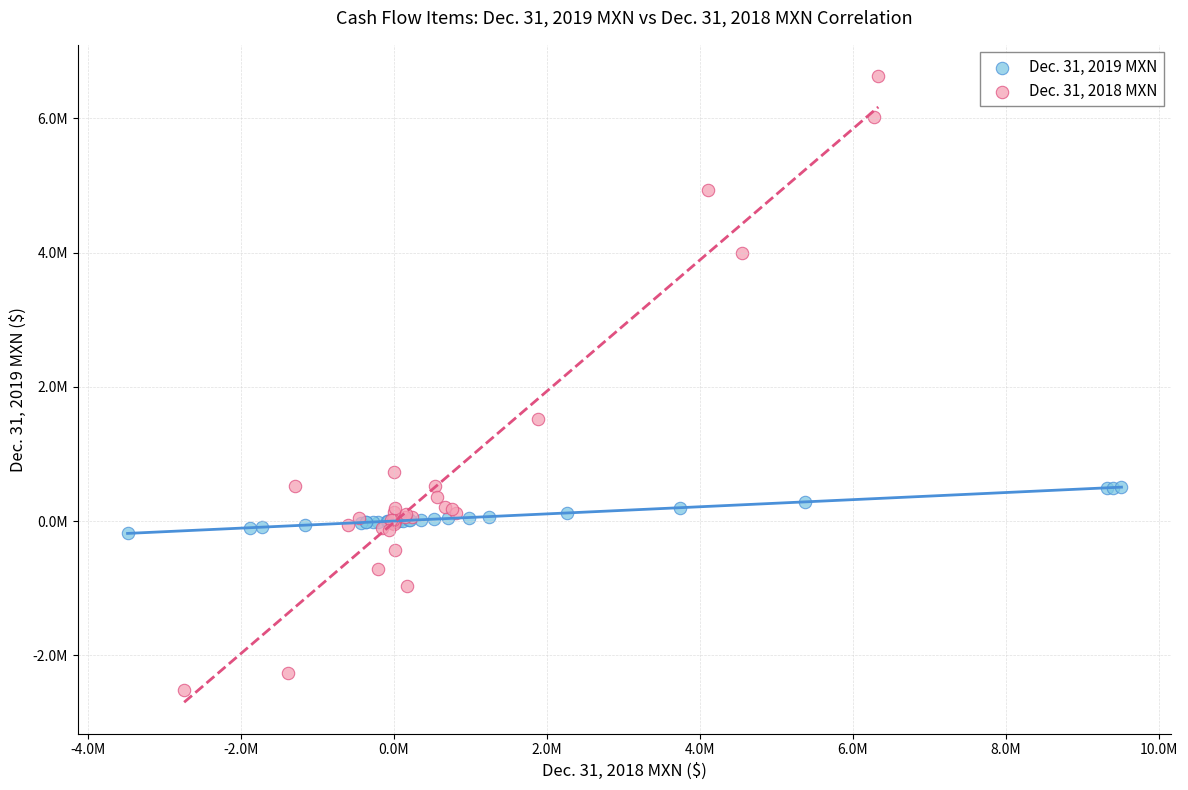

Which series contains the lowest Y value?

Dec. 31, 2018 MXN